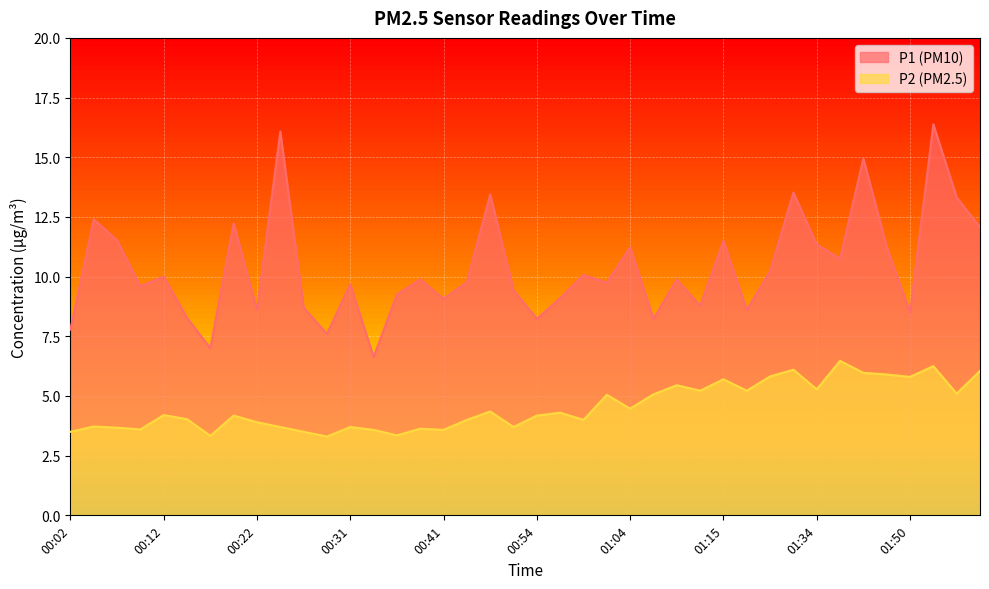

What is the difference between the maximum and minimum values in the P2 series?

3.2